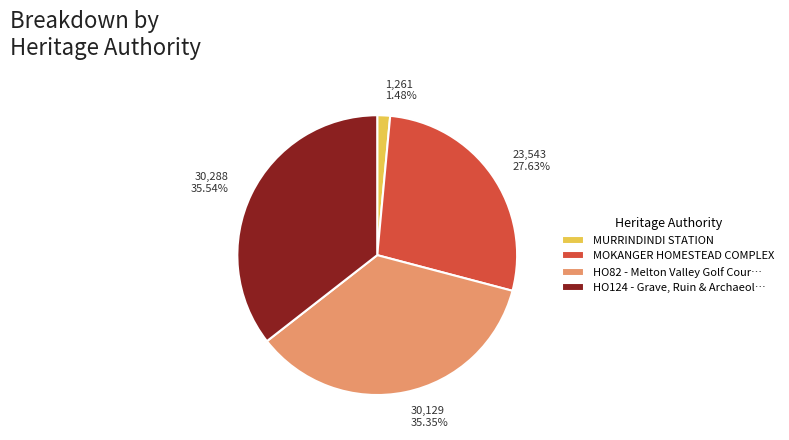

What is the smallest slice in the pie chart?

MURRINDINDI STATION